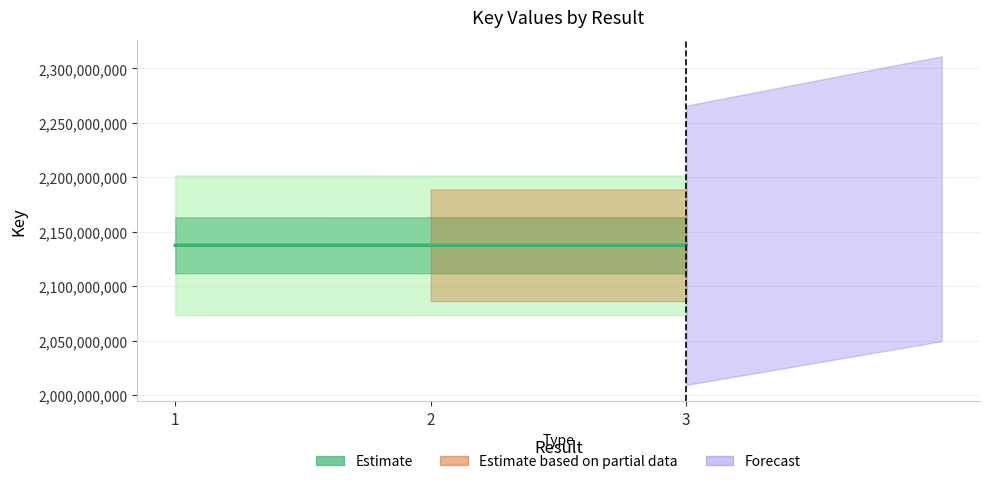

Is this an area chart (filled region under the line)?

No